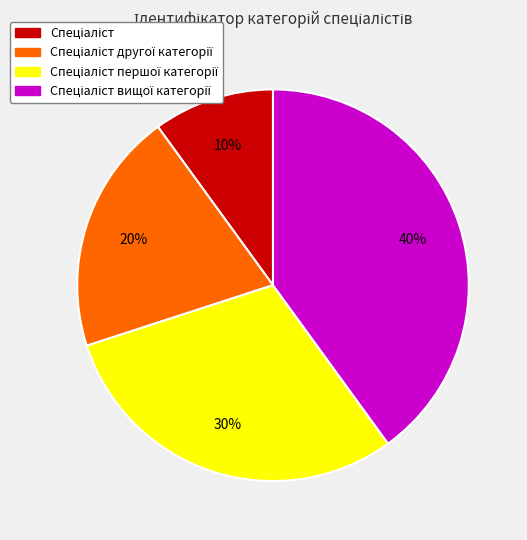

Does any single category account for the majority?

No